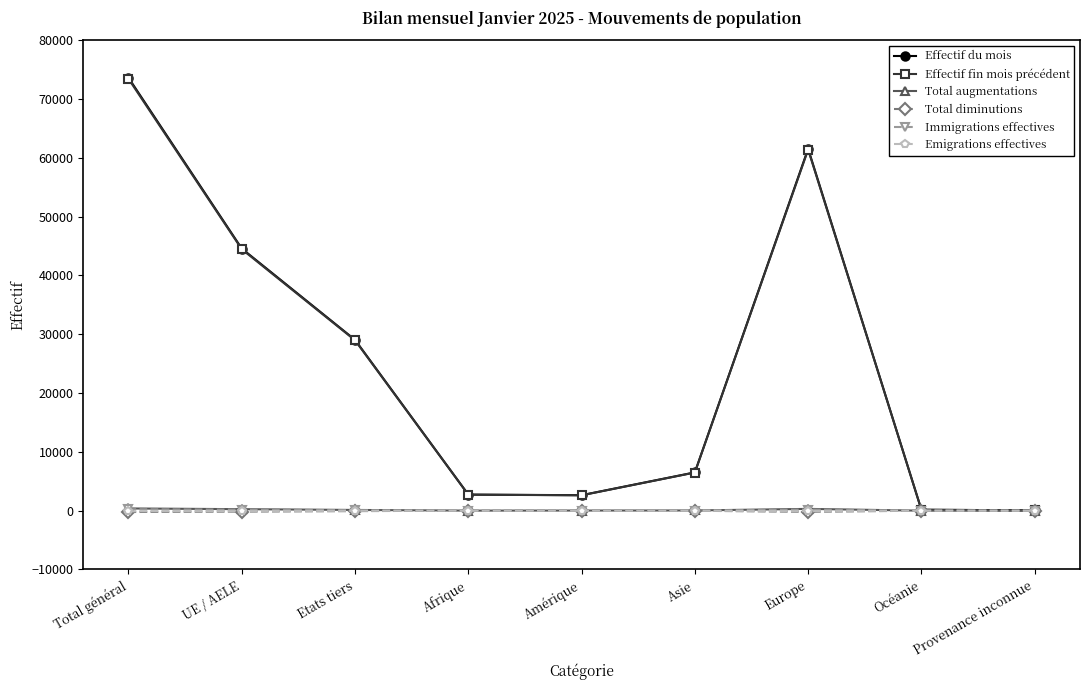

At how many categories does at least one series exceed 25646?

4